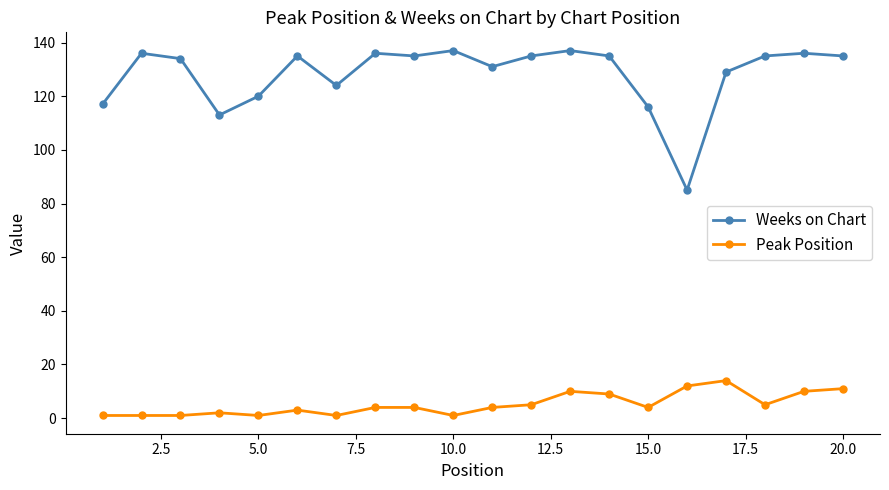

Which series has the largest range (max minus min)?

Weeks on Chart